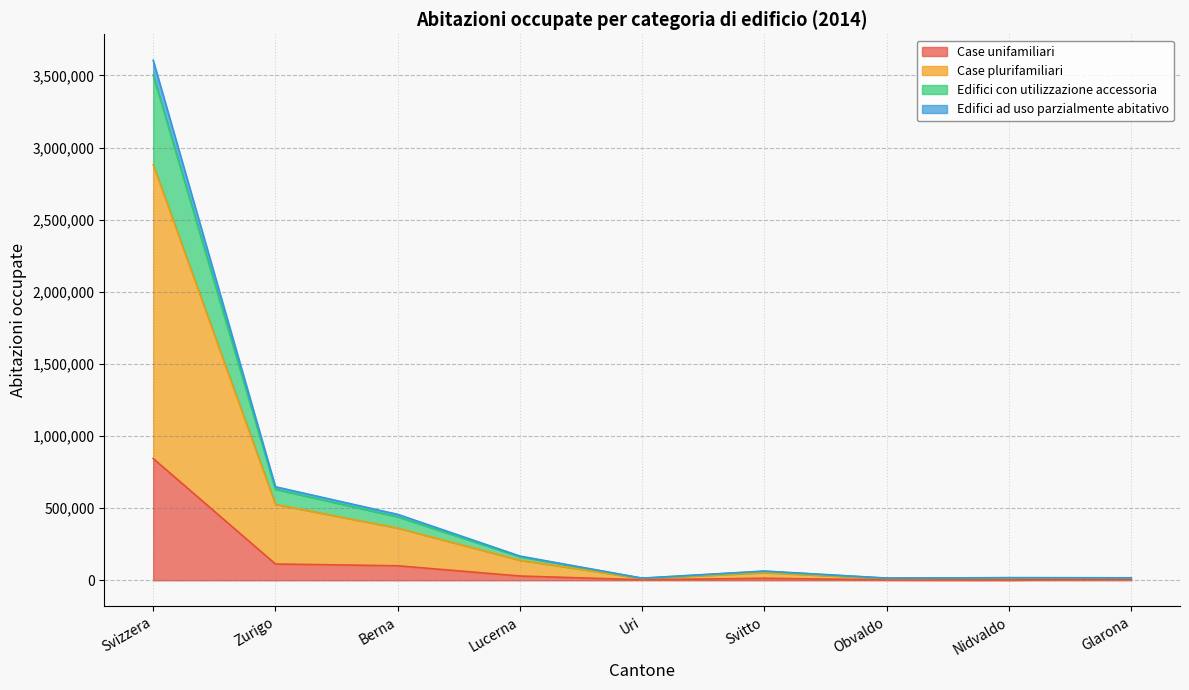

At which label does Case unifamiliari reach its peak?

Svizzera